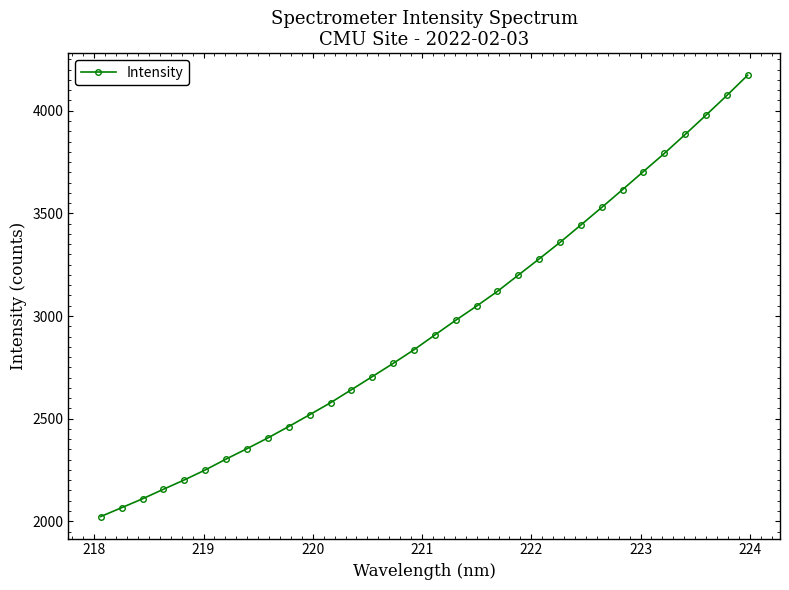

What is the maximum value shown in the chart?

4173.1